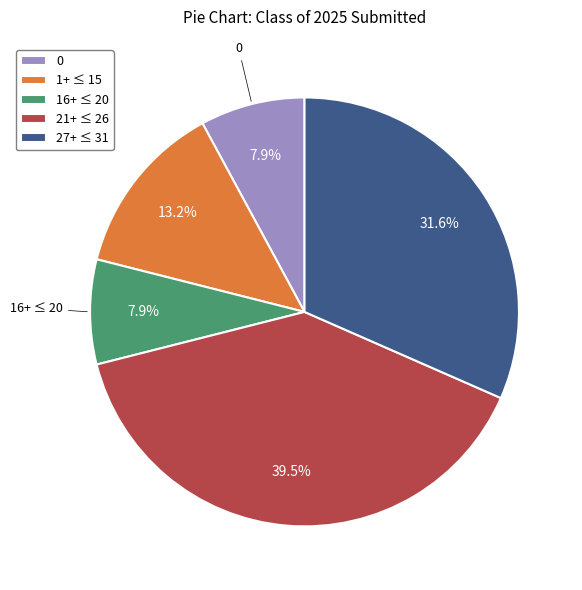

What percentage do 27+ ≤ 31 and 0 together represent?

39.5%